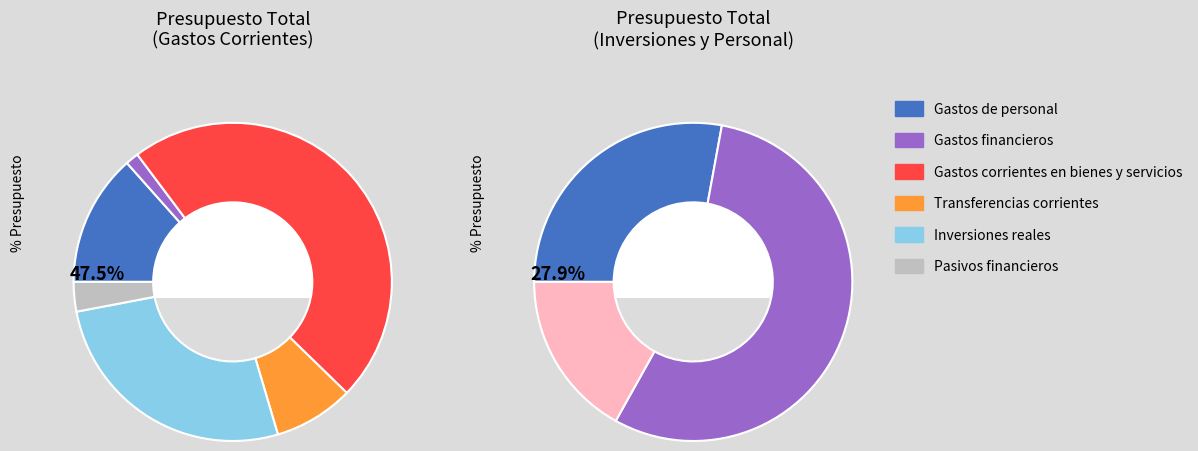

Which series has the largest range (max minus min)?

Inversiones reales